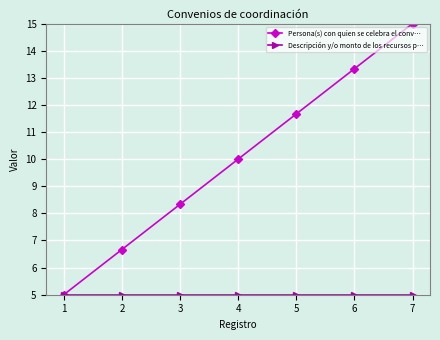

What is the value of the Persona(s) con quien se celebra el conv… point at the 7th from the left?

15.0